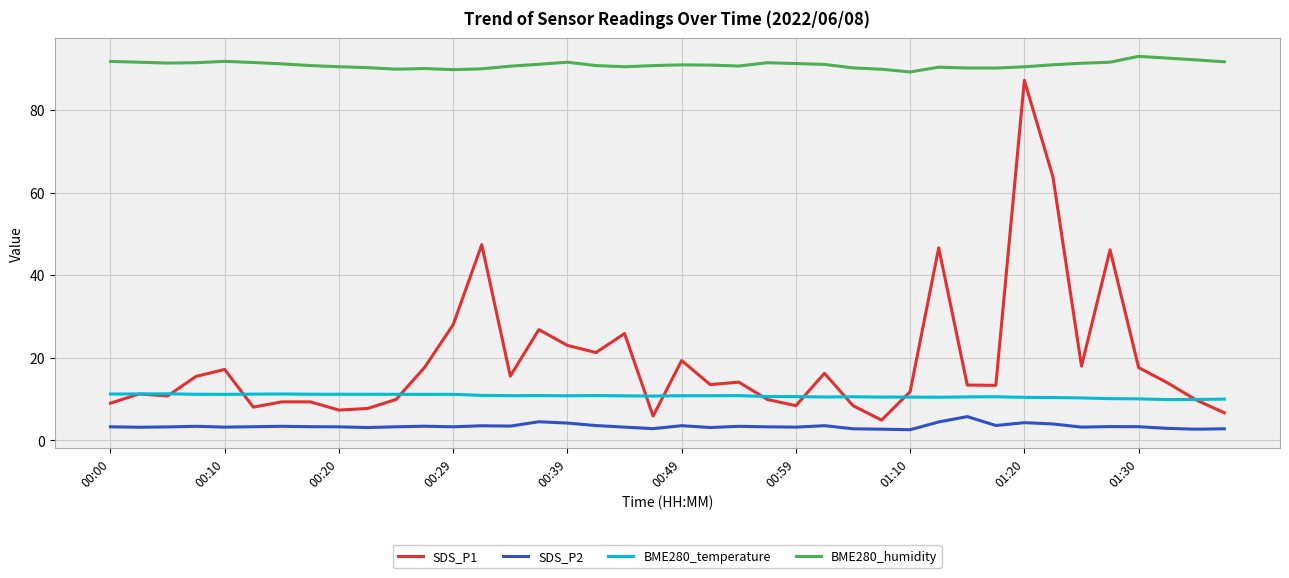

Which series has the widest spread of values?

SDS_P1